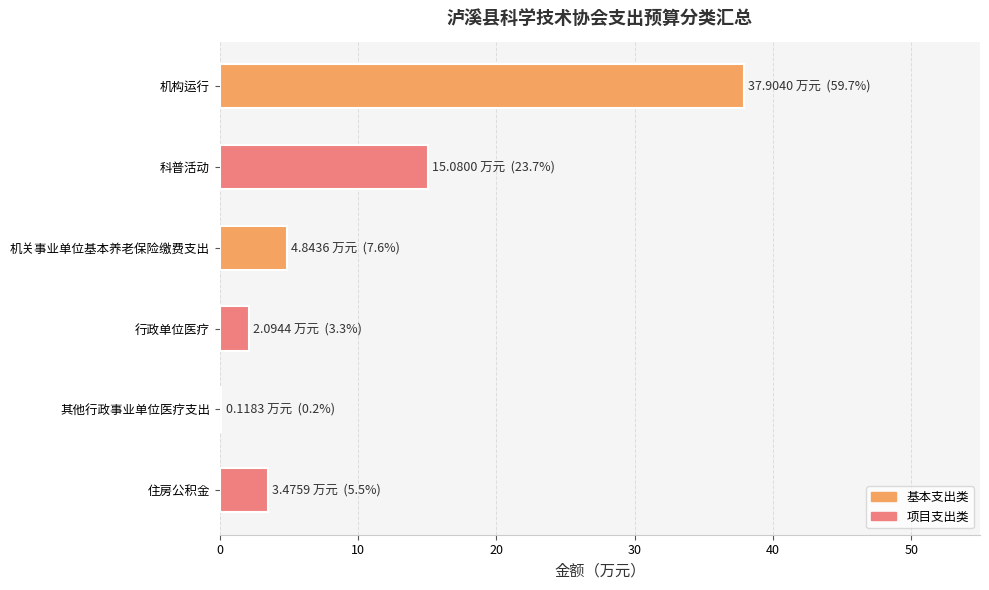

What is the sum of all values?

63.5